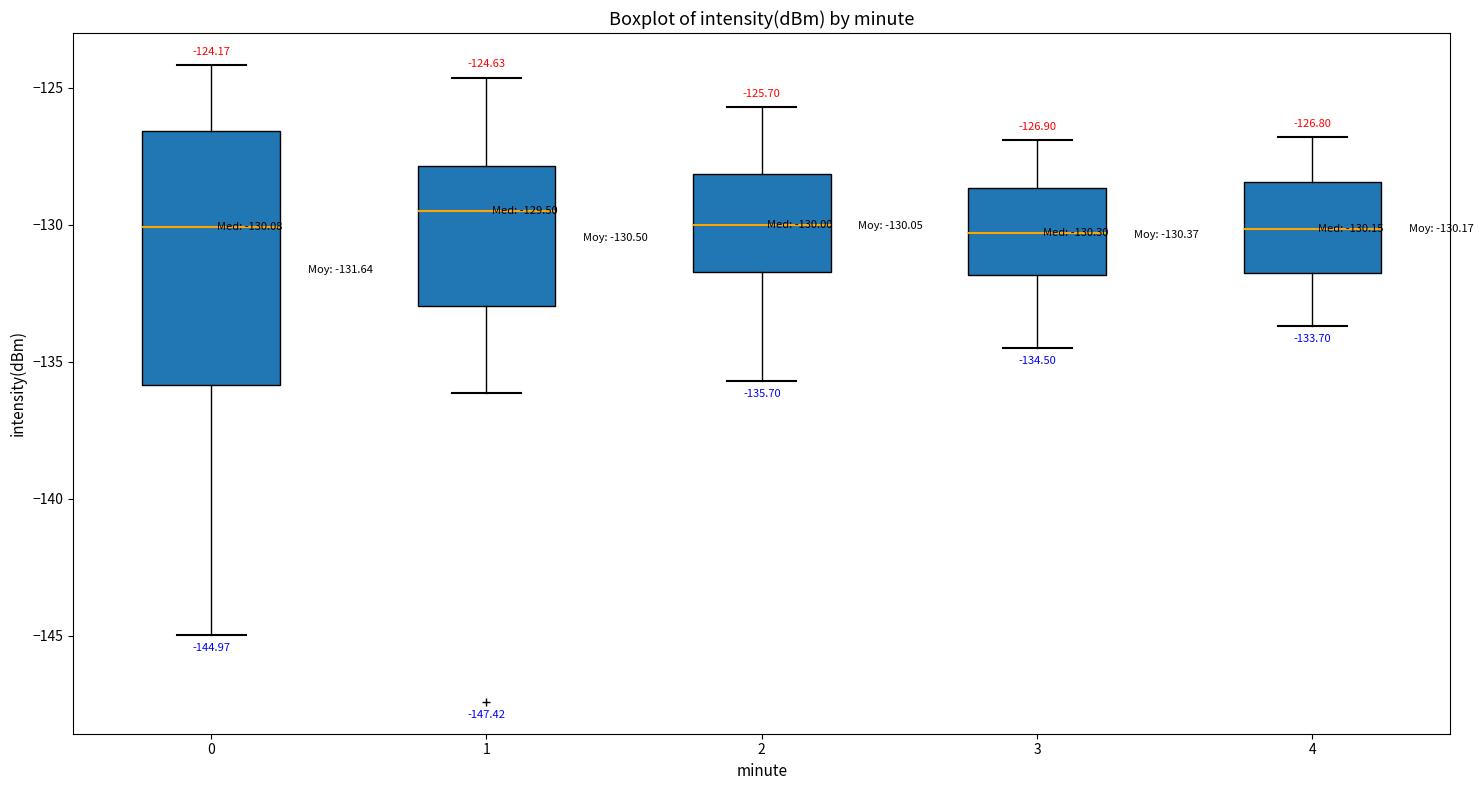

Comparing the boxes themselves (not the whiskers), which one is the tallest?

0